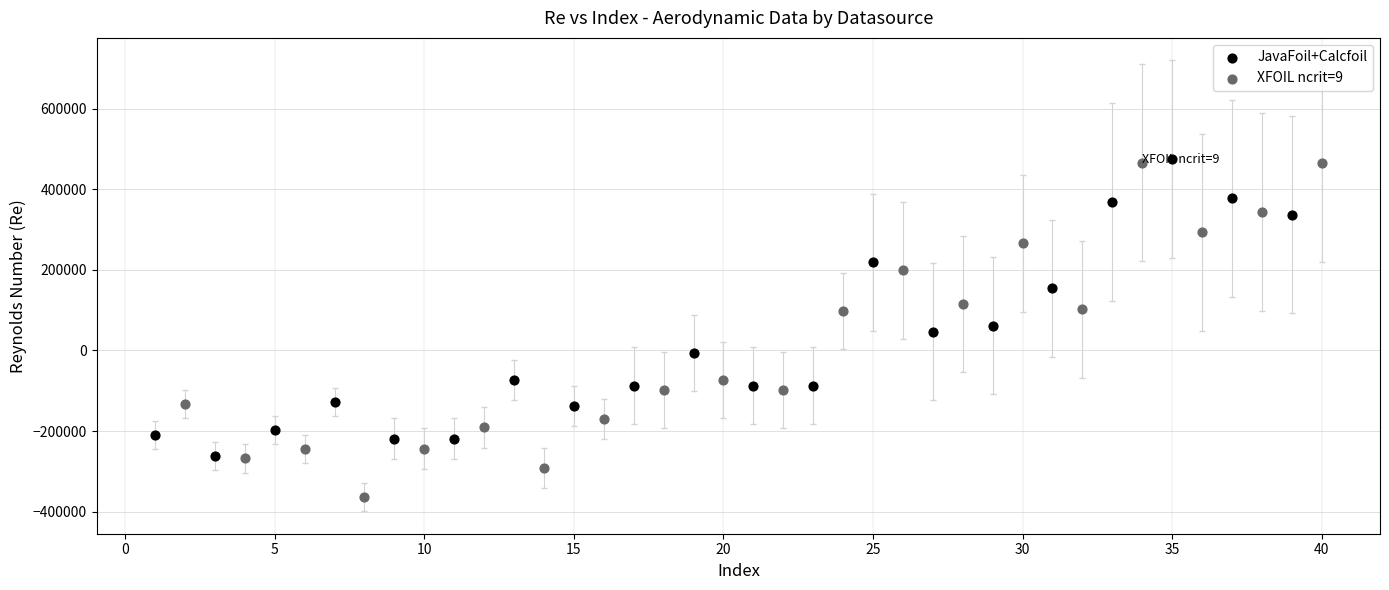

Which series reaches the minimum Y coordinate?

XFOIL ncrit=9